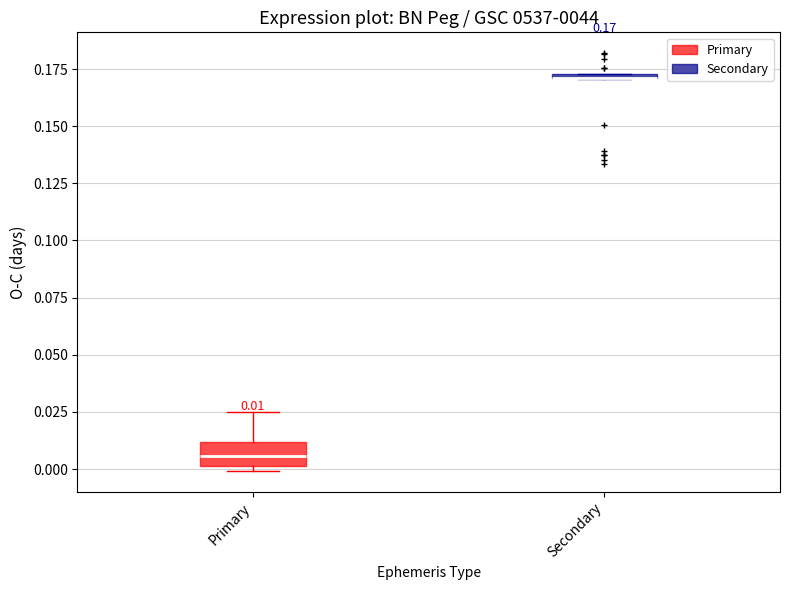

Comparing the boxes themselves (not the whiskers), which one is the tallest?

Primary